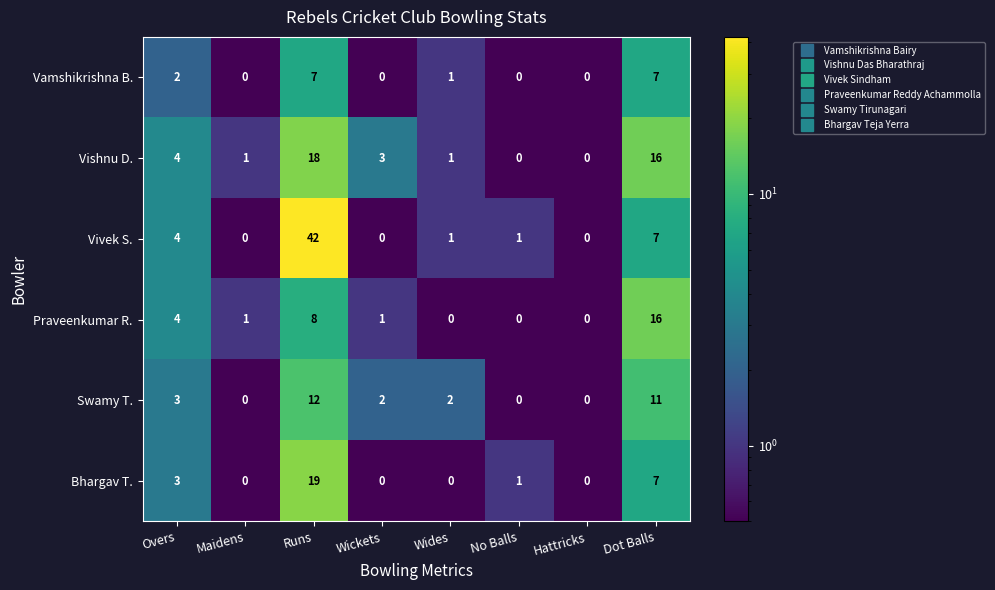

Between Wides and No Balls, which series saw the biggest shift?

Swamy T.